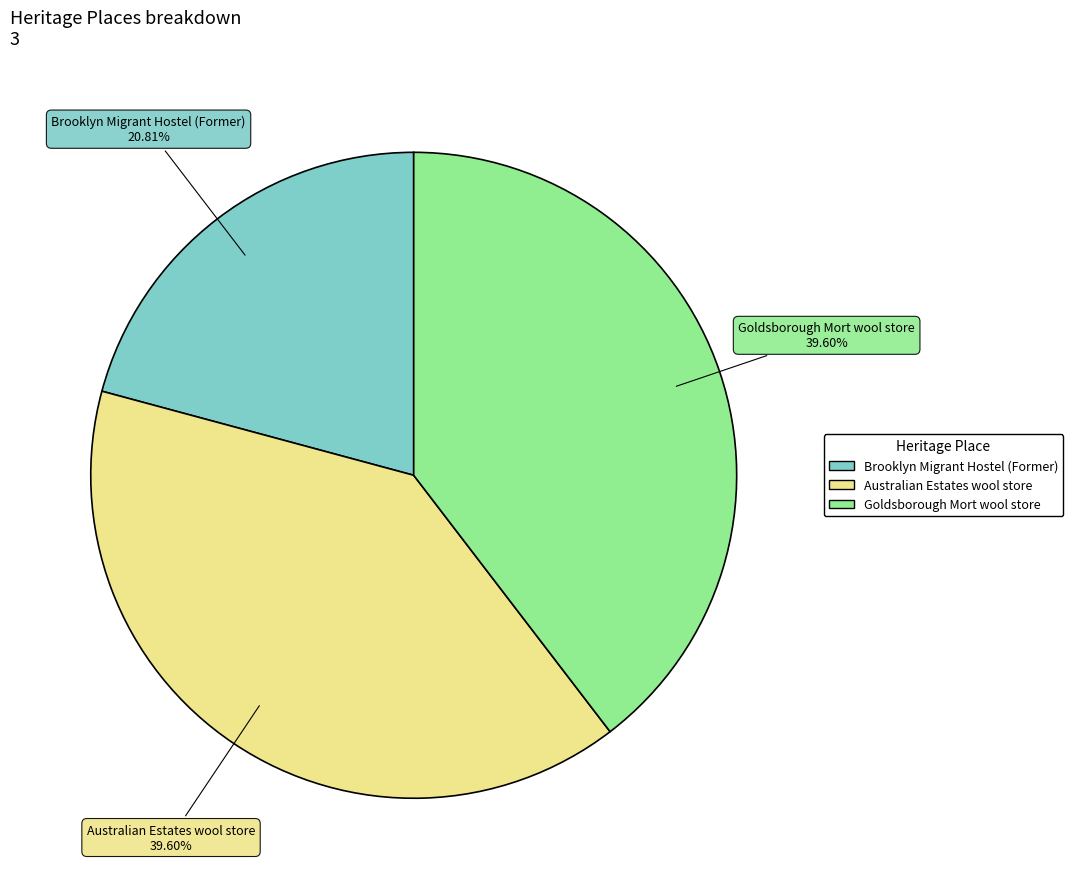

Does Brooklyn Migrant Hostel (Former) account for over 50% of the chart?

No